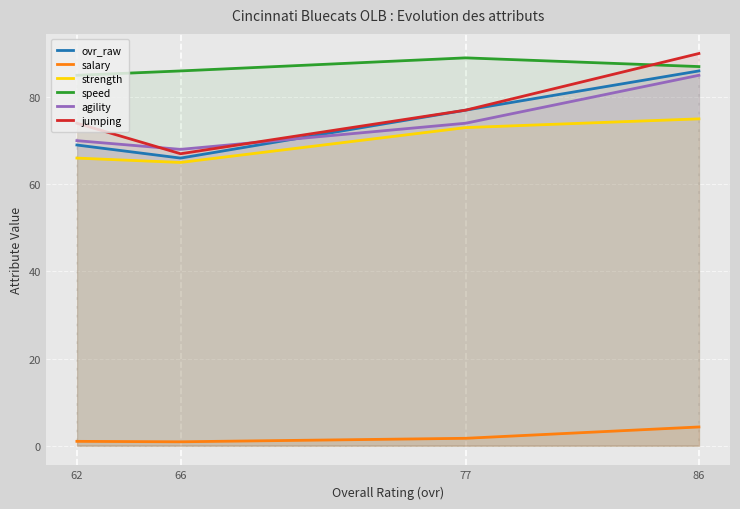

What is the average value of the salary series?

2.0